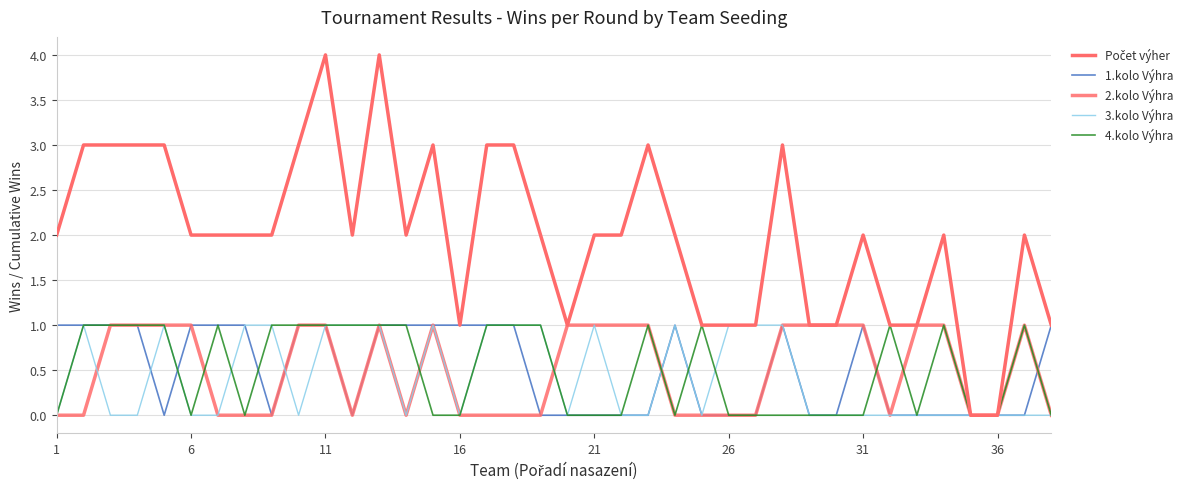

Where is 4.kolo Výhra nearest to the value 0?

1